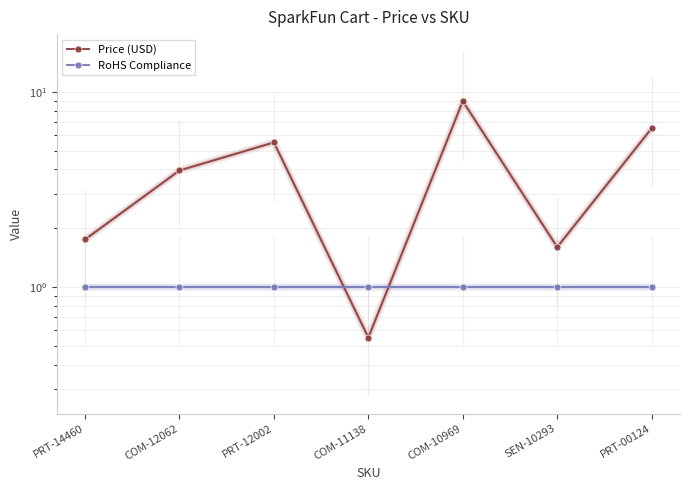

Where do RoHS Compliance and Price (USD) first cross each other?

PRT-12002 and COM-11138